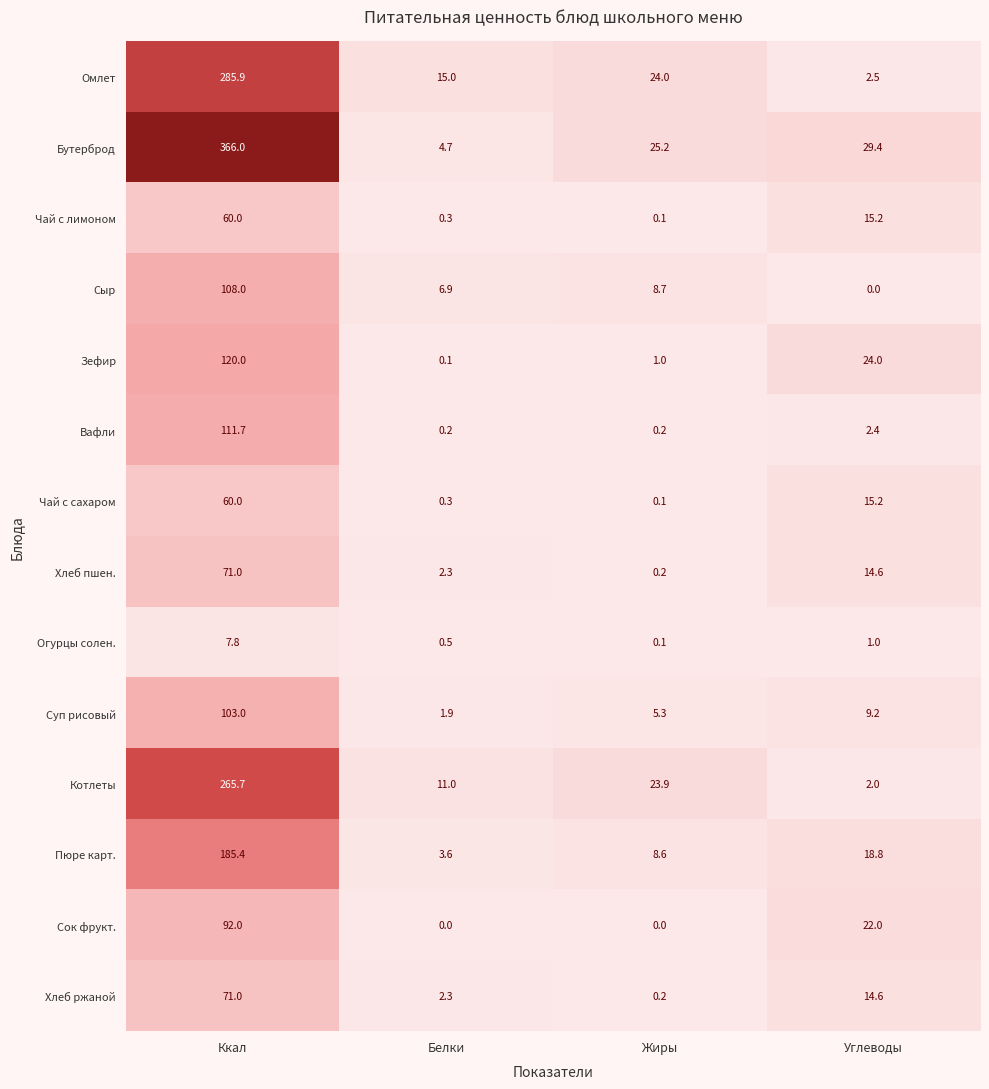

What is the sum of all Сок фрукт. values?

114.0